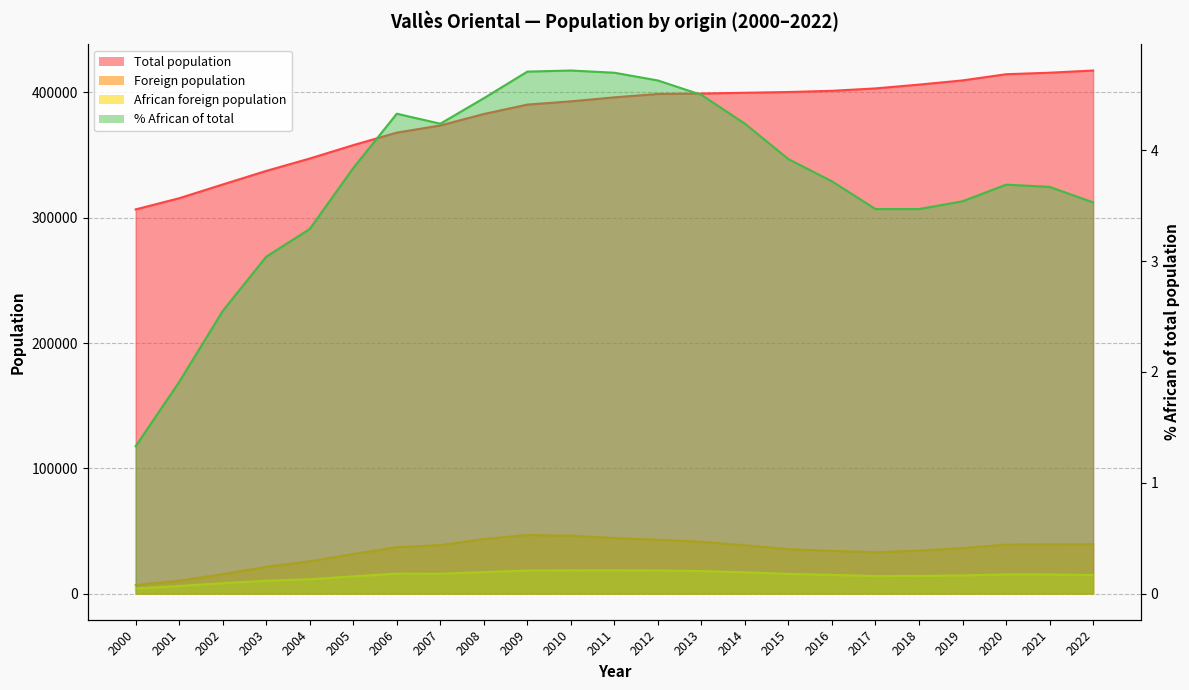

Which series has the largest total across all categories?

Total population